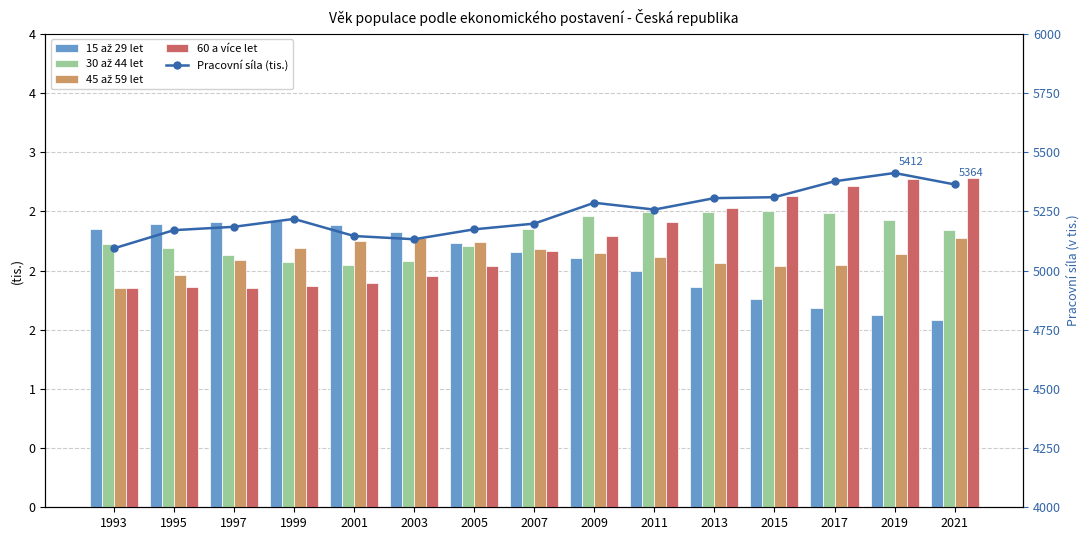

Read the Pracovní síla (tis.) value at 2007.

5198.3